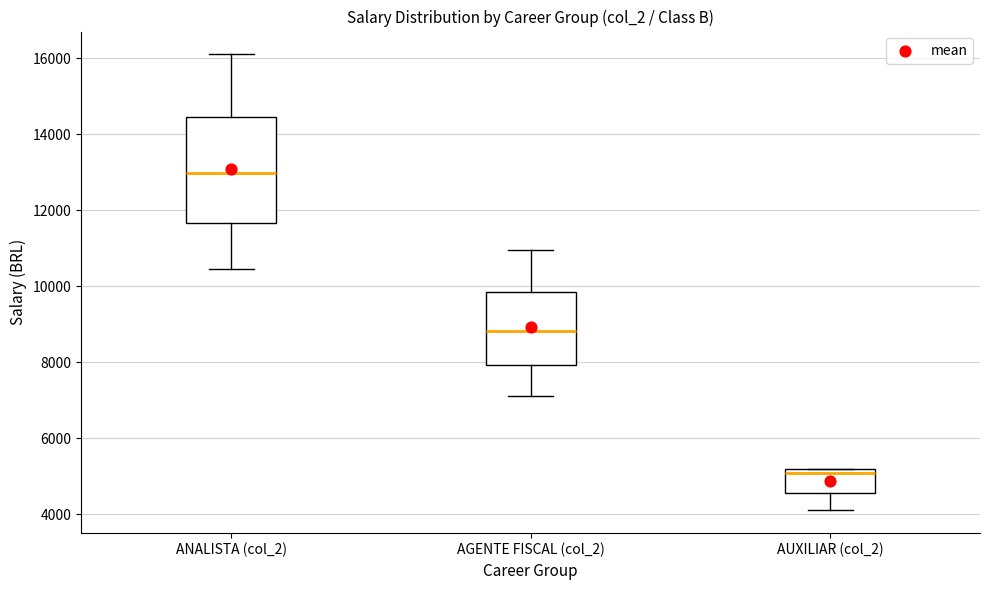

Reading left to right, transcribe this box plot: for each box, give where its median line is, the range the box spans, and where its two whiskers end, as read against the y-axis. The values are not printed on the chart, so give them approximately, as read against the axis.

ANALISTA (col_2): median 13000, box 11600 to 14400, whiskers 10400 to 16200
AGENTE FISCAL (col_2): median 8800, box 8000 to 9800, whiskers 7200 to 11000
AUXILIAR (col_2): median 5000, box 4600 to 5200, whiskers 4200 to 5200